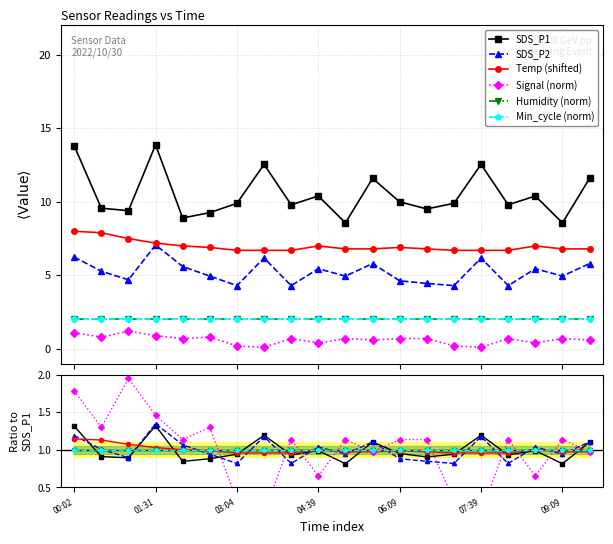

Between 03:04 and 12, which is larger?

12